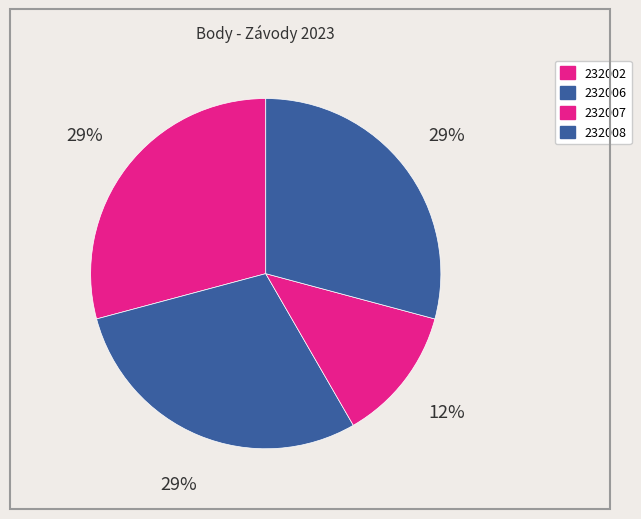

Does any single category account for the majority?

No